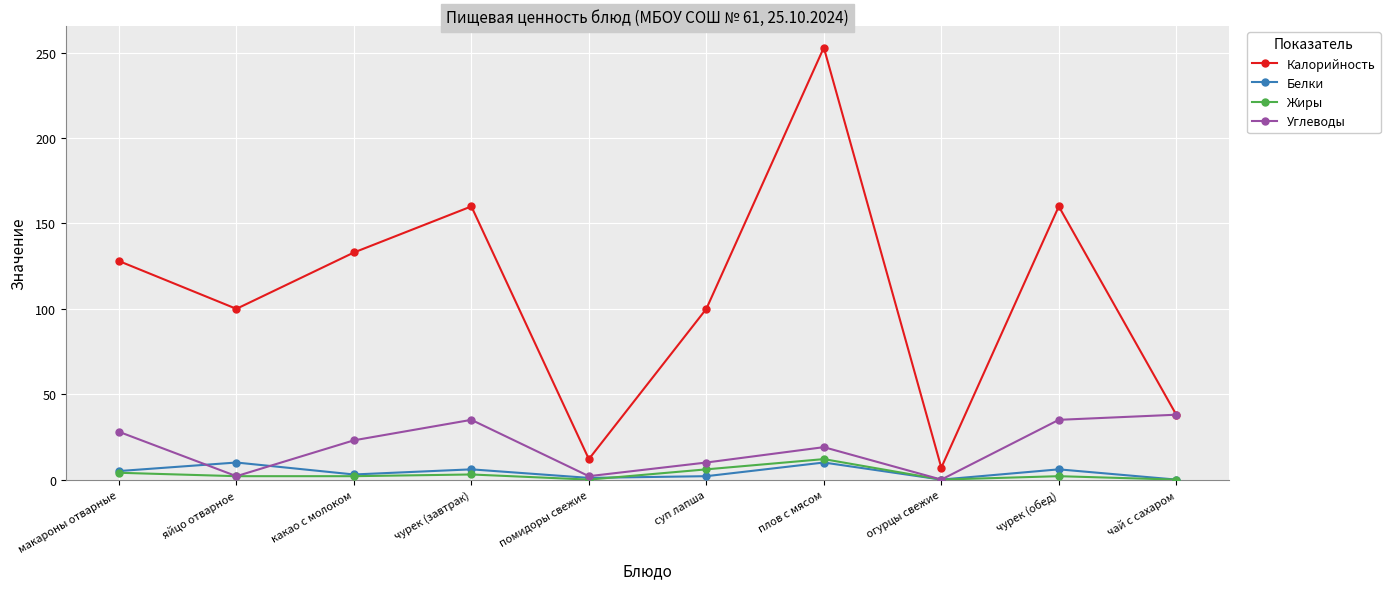

True or false: Калорийность has a value of 197 at макароны отварные.

False